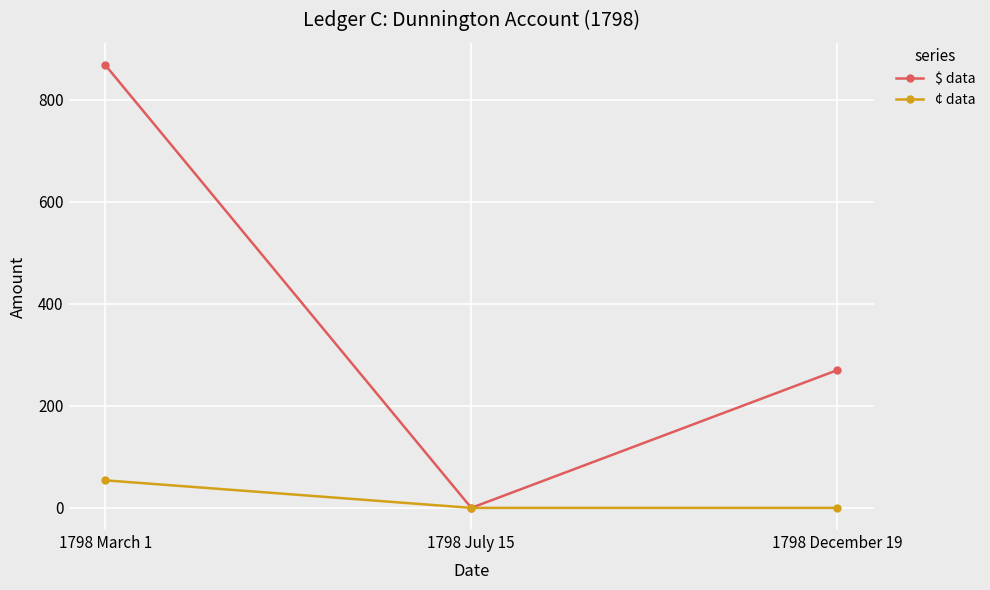

Where does the $ data series first go above 270?

1798 March 1